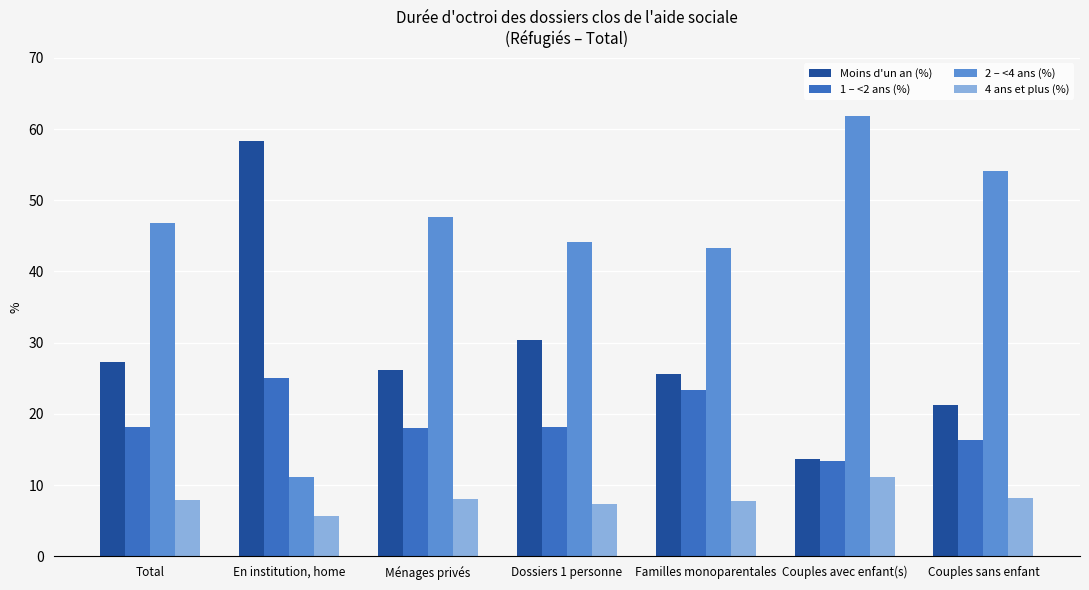

Between Familles monoparentales and Couples sans enfant, which series saw the biggest shift?

2 – <4 ans (%)